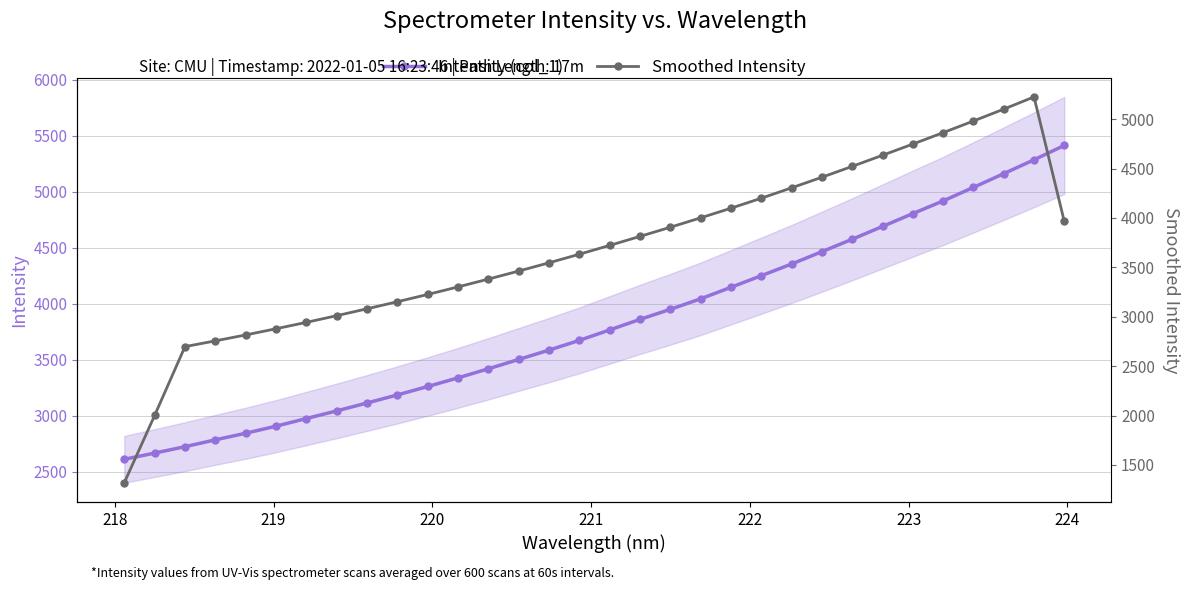

How many data points in Smoothed Intensity are less than 3722?

16